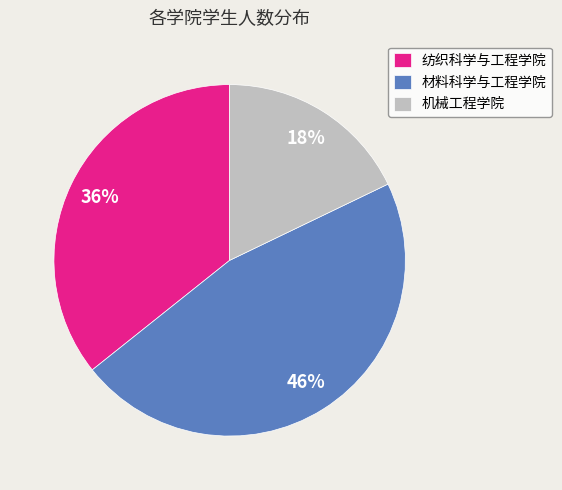

To the nearest percent, what is the combined percentage of 机械工程学院 and 材料科学与工程学院?

64%